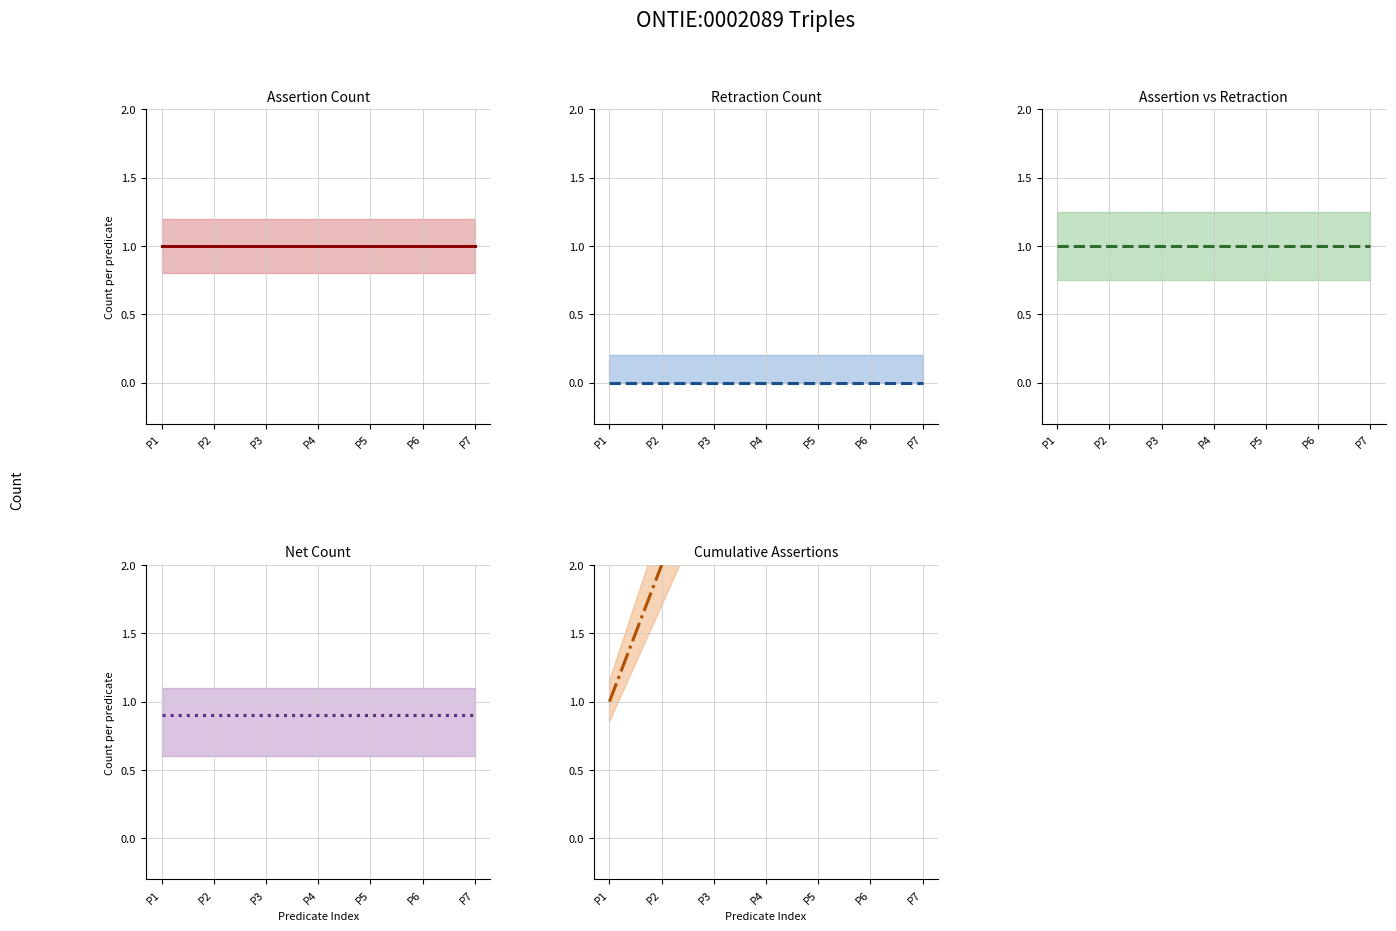

Between P6 and P3, which is larger?

P6